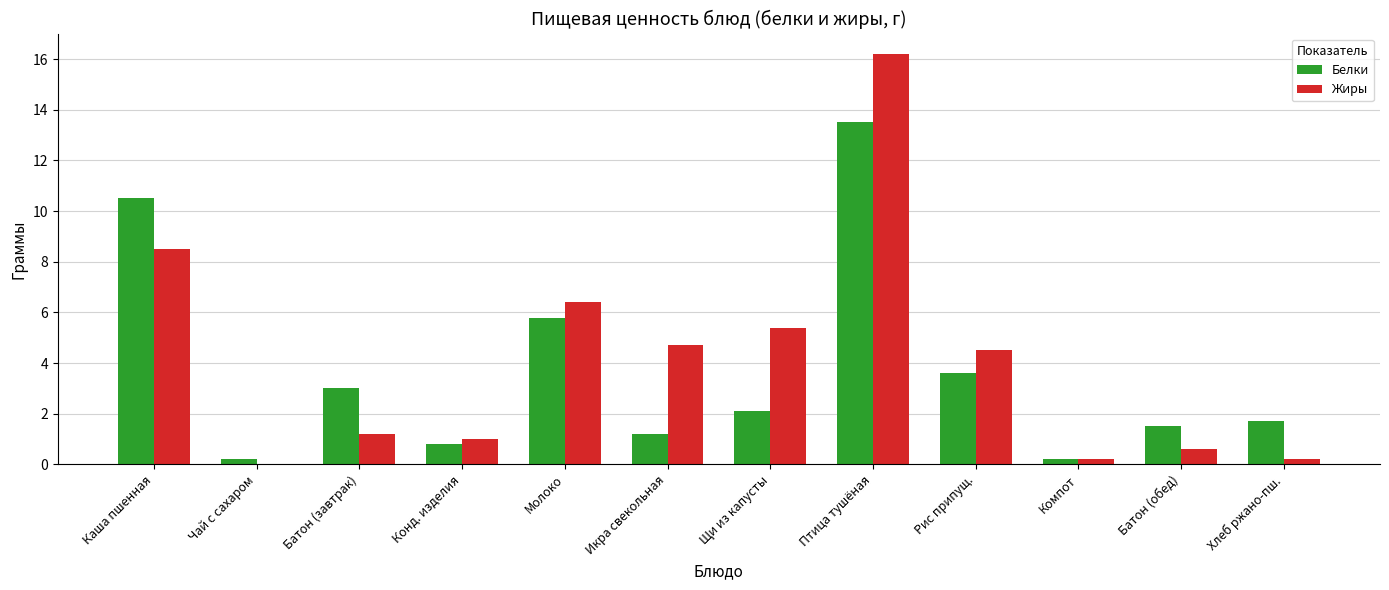

True or false: Белки has a value of 4.8 at Батон (завтрак).

False